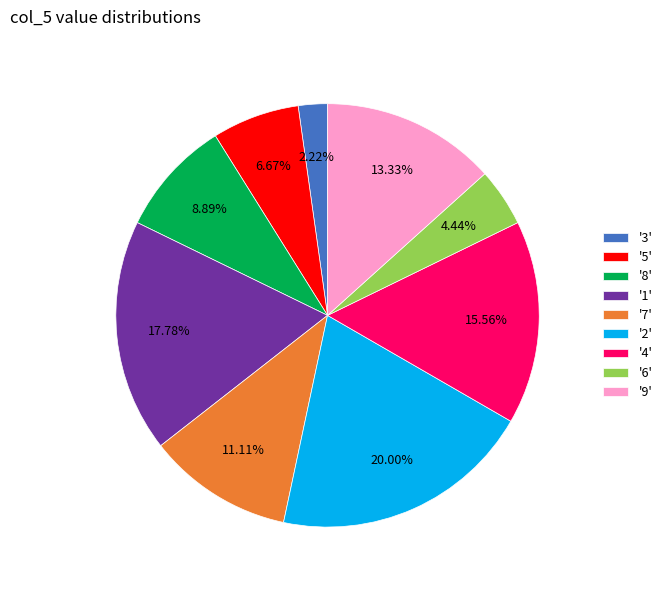

Which has a higher value, '4' or '9'?

'4'